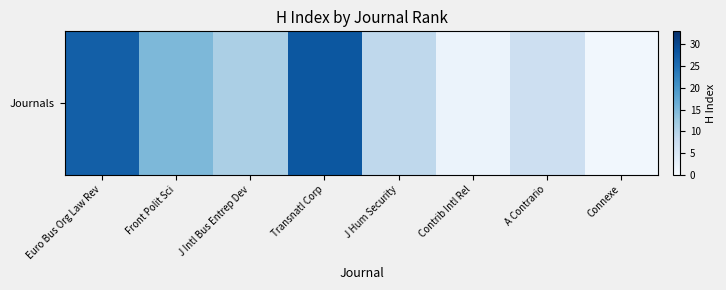

Where is the data nearest to the value 14?

Front Polit Sci